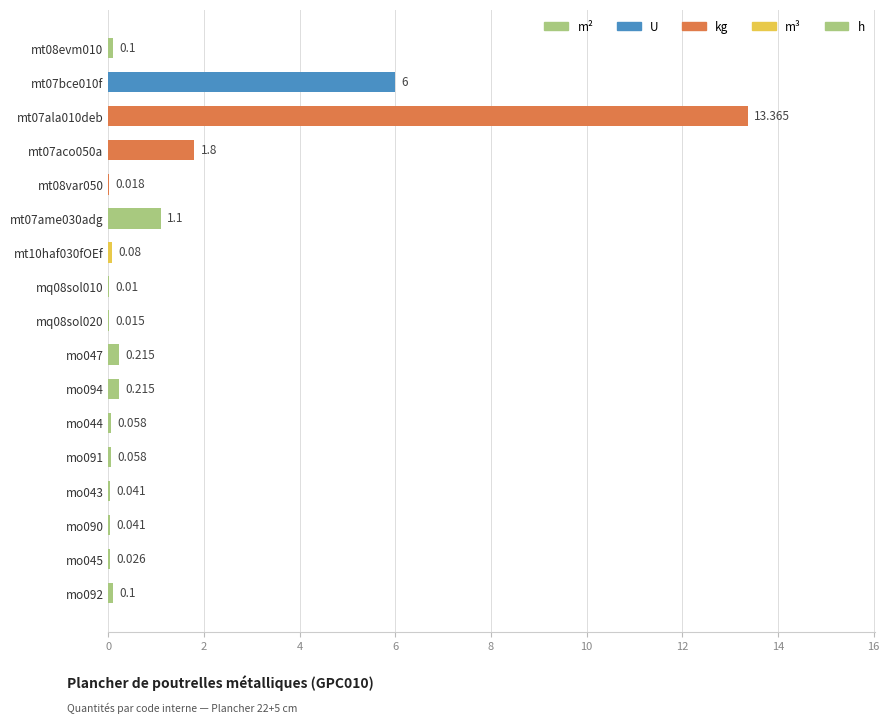

What is the sum of the values at mt08var050 and mo092?

0.1